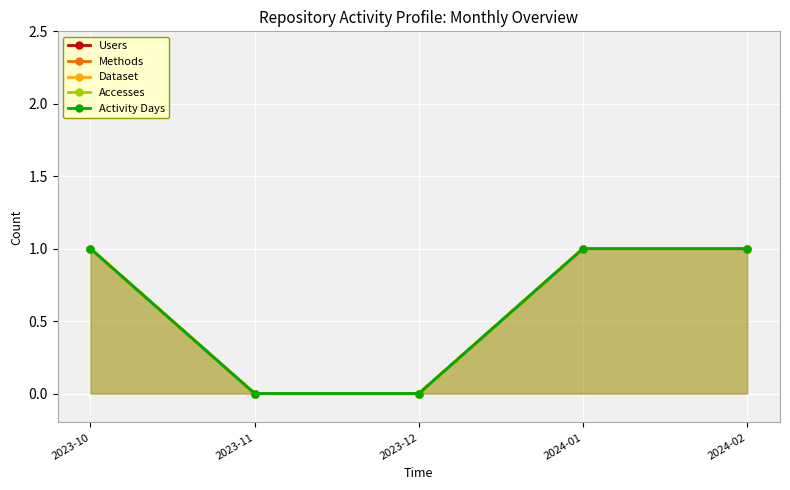

Count the Dataset values in the range 0 to 1.

5